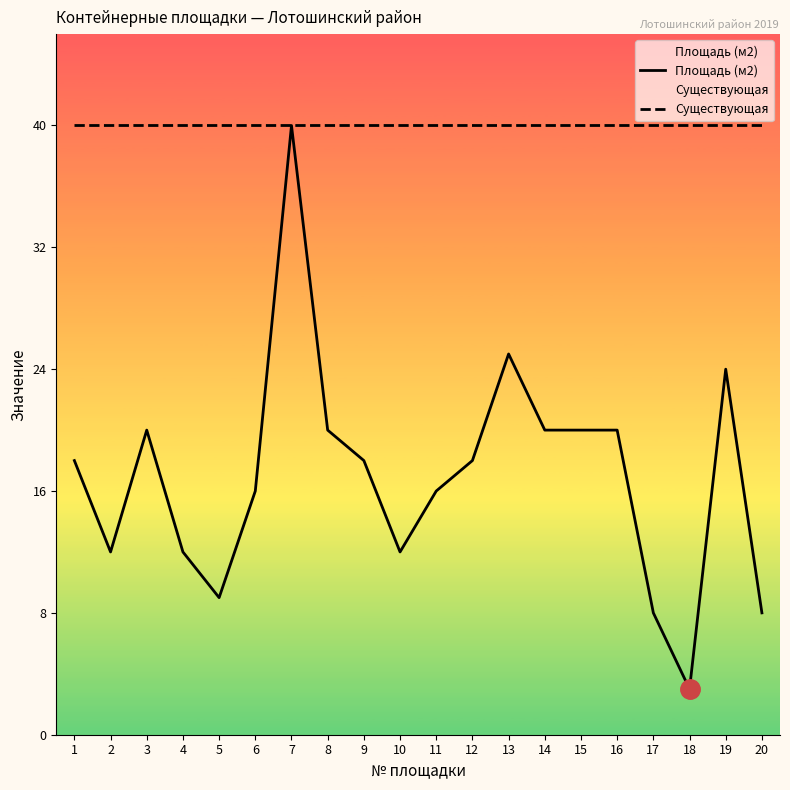

Reading left to right, transcribe all the data shown in this chart.

Площадь (м2): 1=18	2=12	3=20	4=12	5=9	6=16	7=40	8=20	9=18	10=12	11=16	12=18	13=25	14=20	15=20	16=20	17=8	18=3	19=24	20=8
Существующая: 1=40	2=40	3=40	4=40	5=40	6=40	7=40	8=40	9=40	10=40	11=40	12=40	13=40	14=40	15=40	16=40	17=40	18=40	19=40	20=40